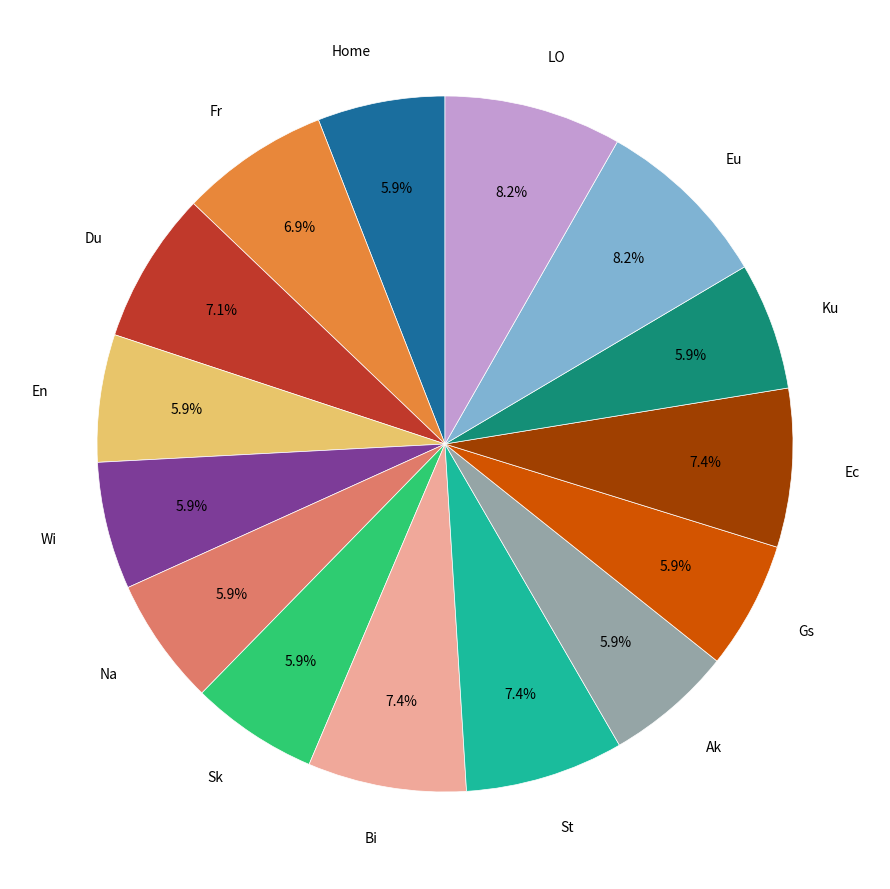

Does Wi account for over 50% of the chart?

No